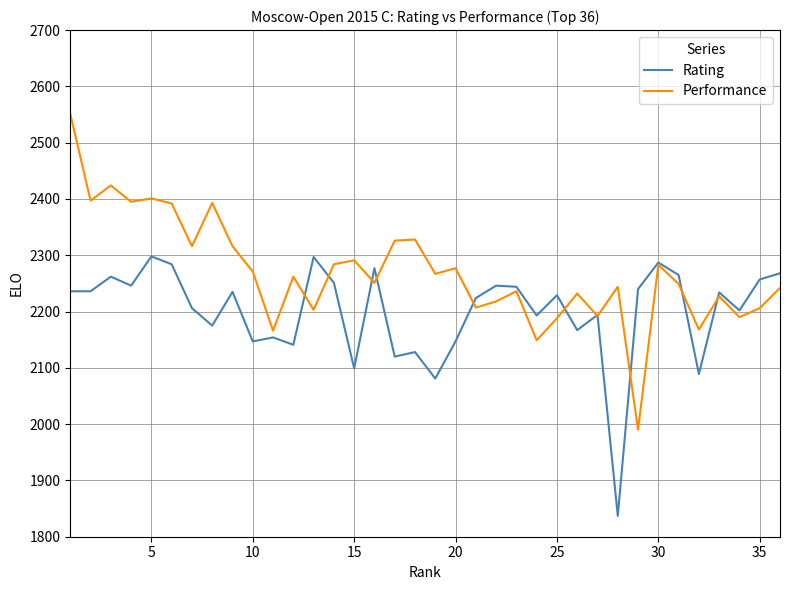

Count the number of data series in this chart.

2